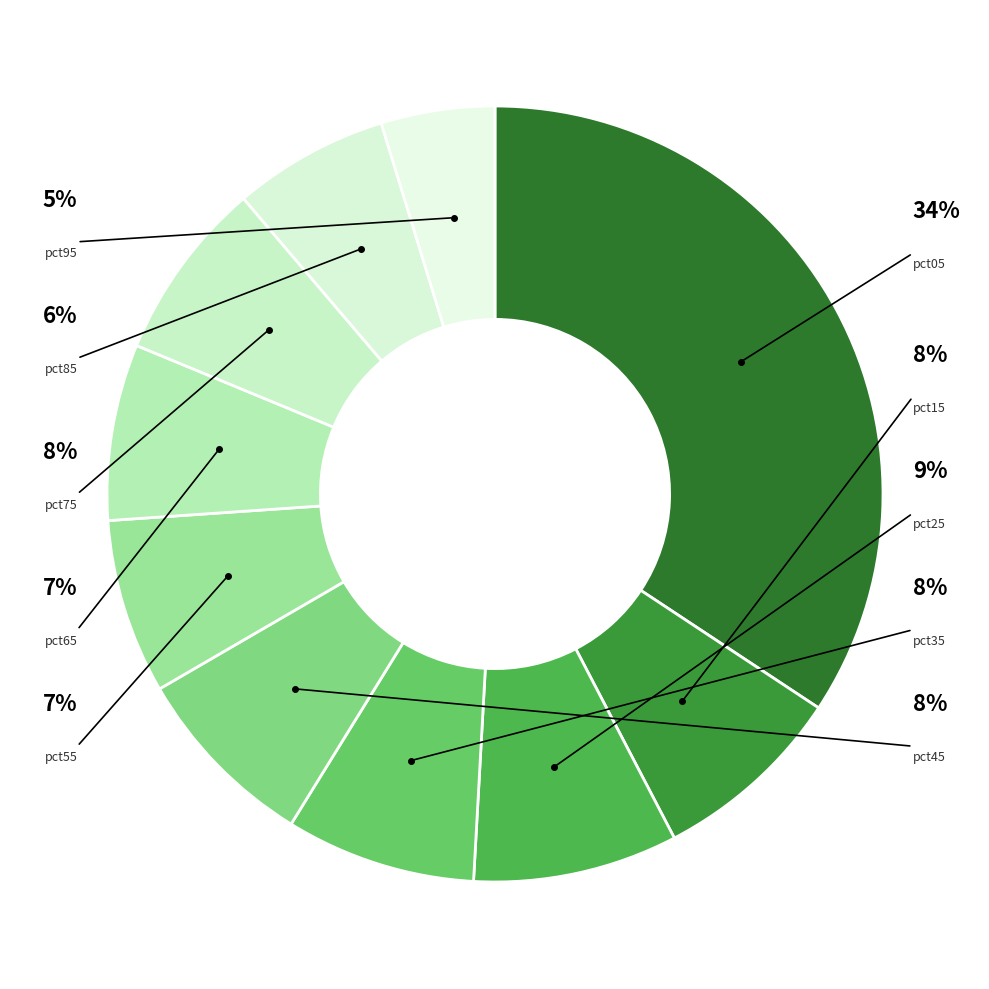

To the nearest percent, what portion does pct65 represent?

7%